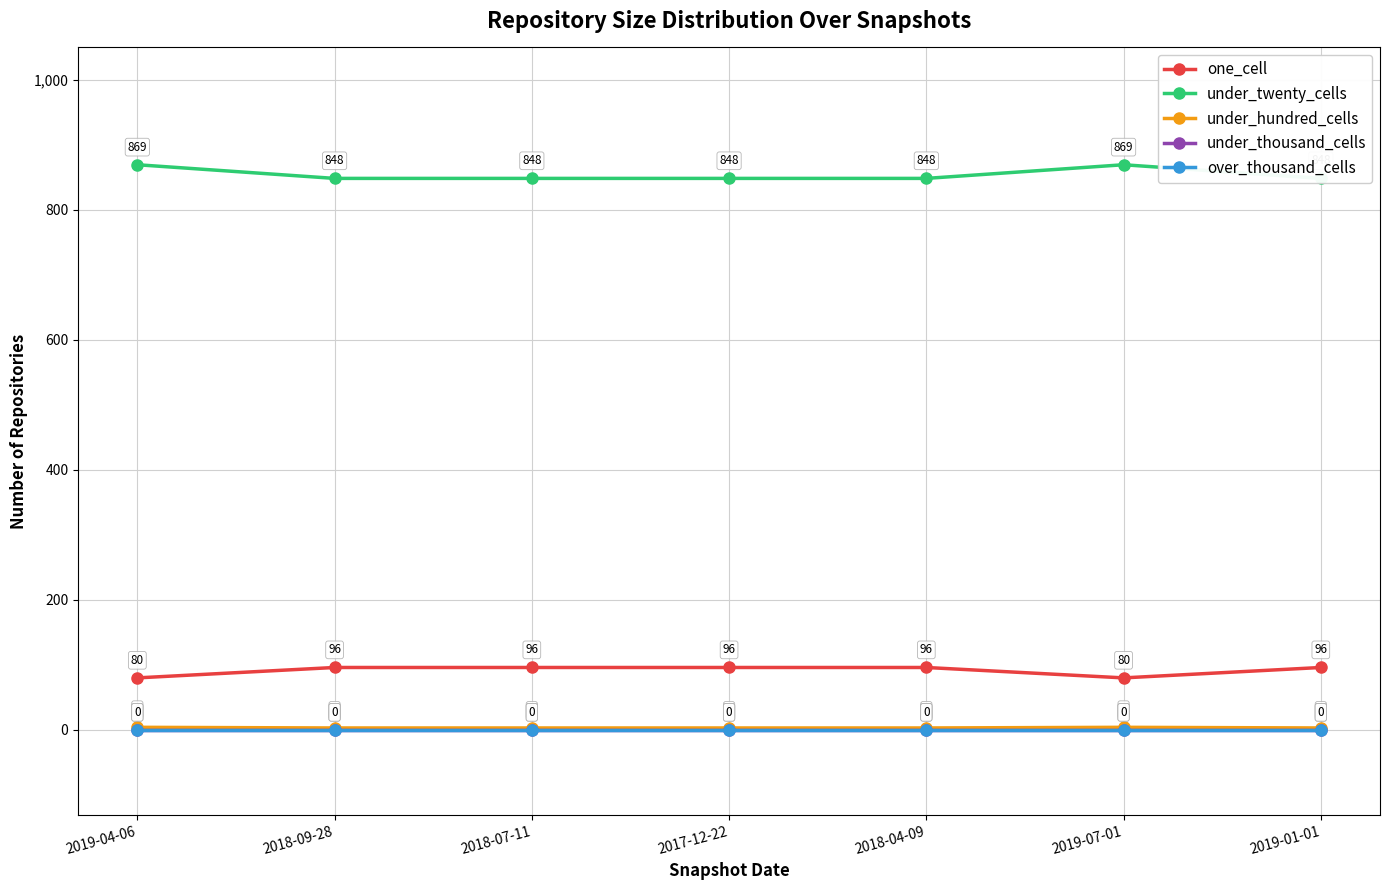

In under_twenty_cells, how many points are higher than both neighbors (excluding endpoints)?

1